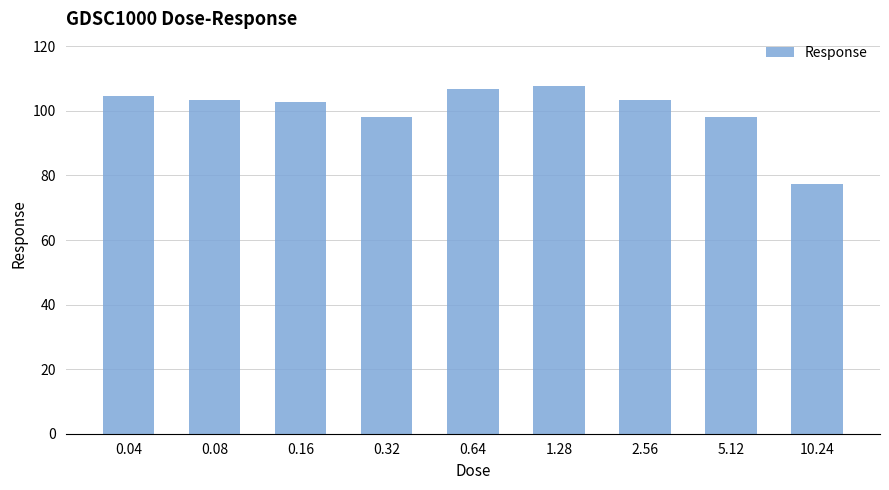

The chart shows a value of 103.4 at 0.08. True or false?

True